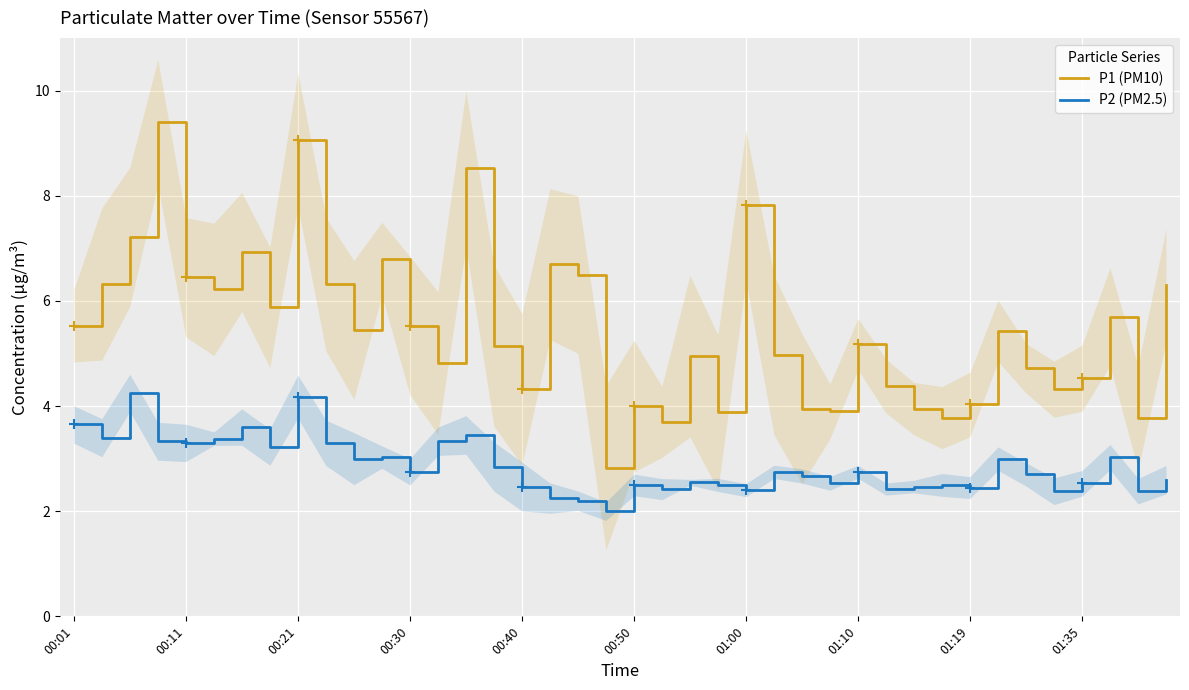

What position from the left is 14?

15